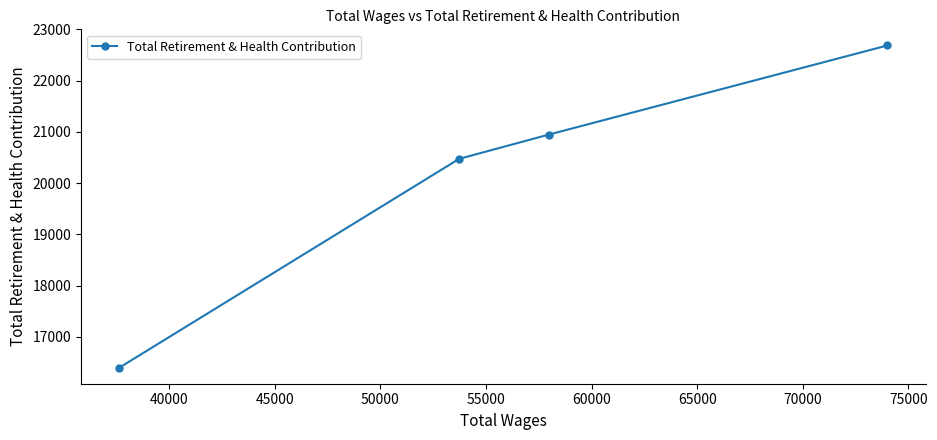

What is the maximum value shown in the chart?

22688